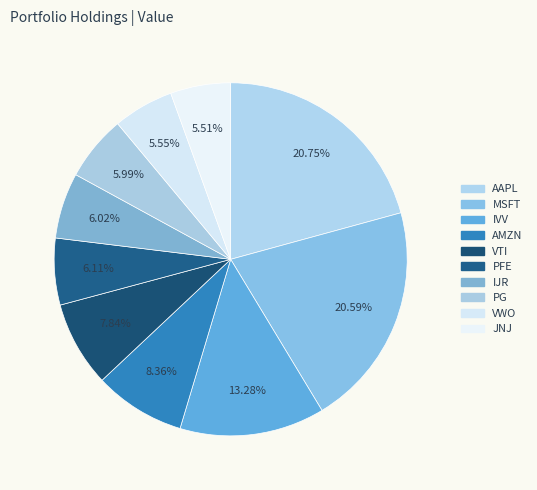

Do PFE and MSFT together represent more than half of the pie?

No